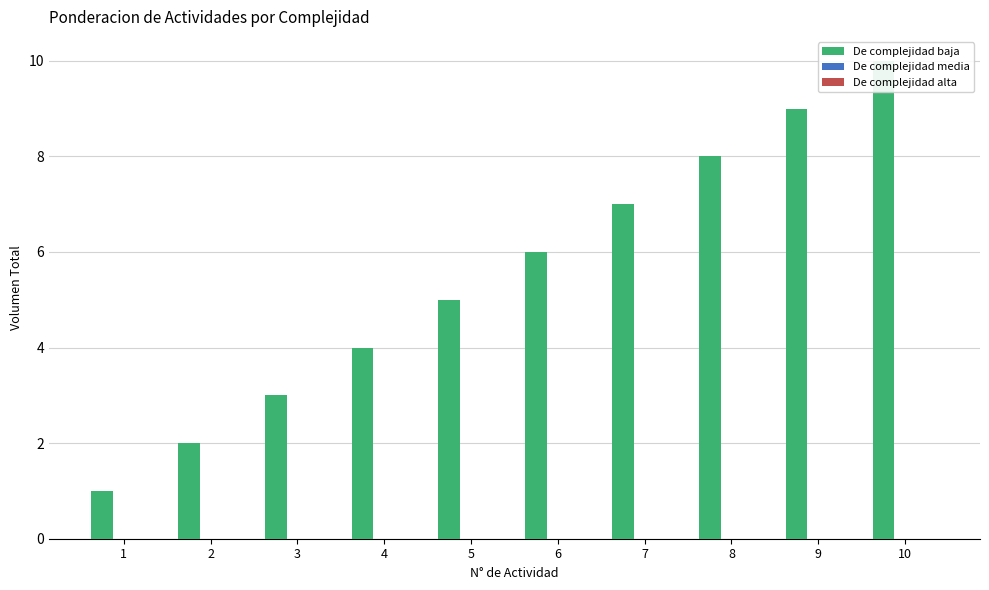

At which label is De complejidad alta closest to 0?

1